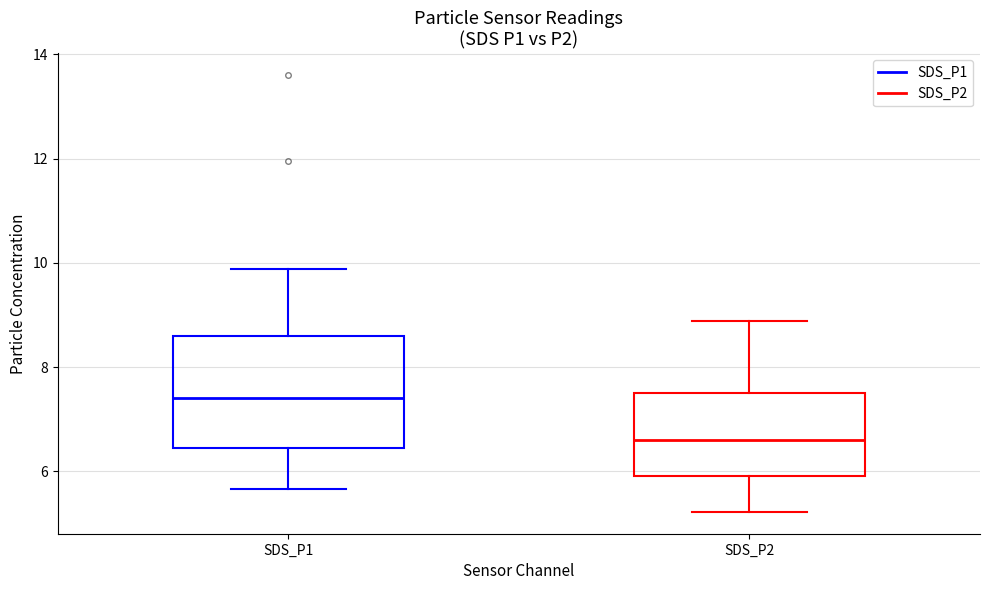

Reading left to right, transcribe this box plot: for each box, give where its median line is, the range the box spans, and where its two whiskers end, as read against the y-axis. The values are not printed on the chart, so give them approximately, as read against the axis.

SDS_P1: median 7.4, box 6.4 to 8.6, whiskers 5.6 to 9.8
SDS_P2: median 6.6, box 6.0 to 7.6, whiskers 5.2 to 8.8